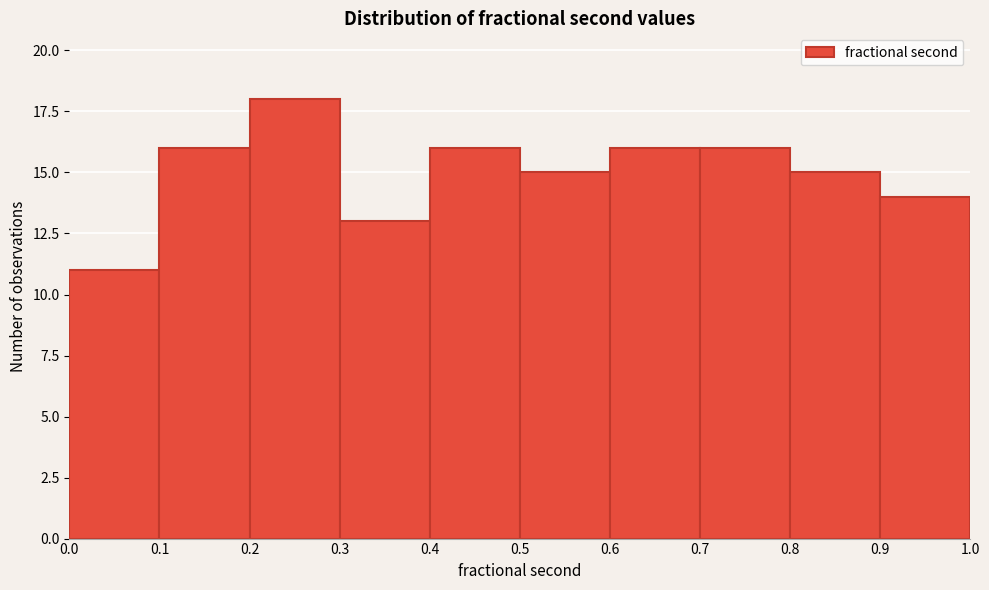

Reading left to right, transcribe this chart: for each bar, give the range it covers on the x-axis and its height. The values are not printed on the chart, so give them approximately, as read against the axis.

0.0 to 0.1: 11
0.1 to 0.2: 16
0.2 to 0.3: 18
0.3 to 0.4: 13
0.4 to 0.5: 16
0.5 to 0.6: 15
0.6 to 0.7: 16
0.7 to 0.8: 16
0.8 to 0.9: 15
0.9 to 1.0: 14